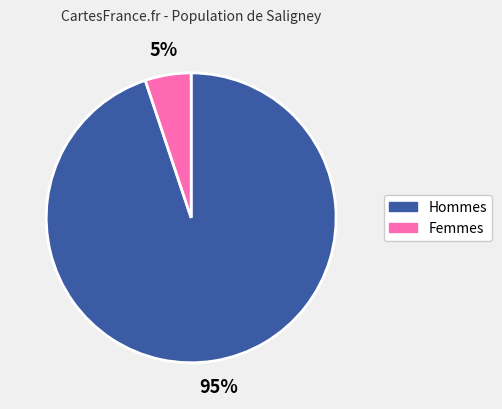

How many segments does this pie chart have?

2